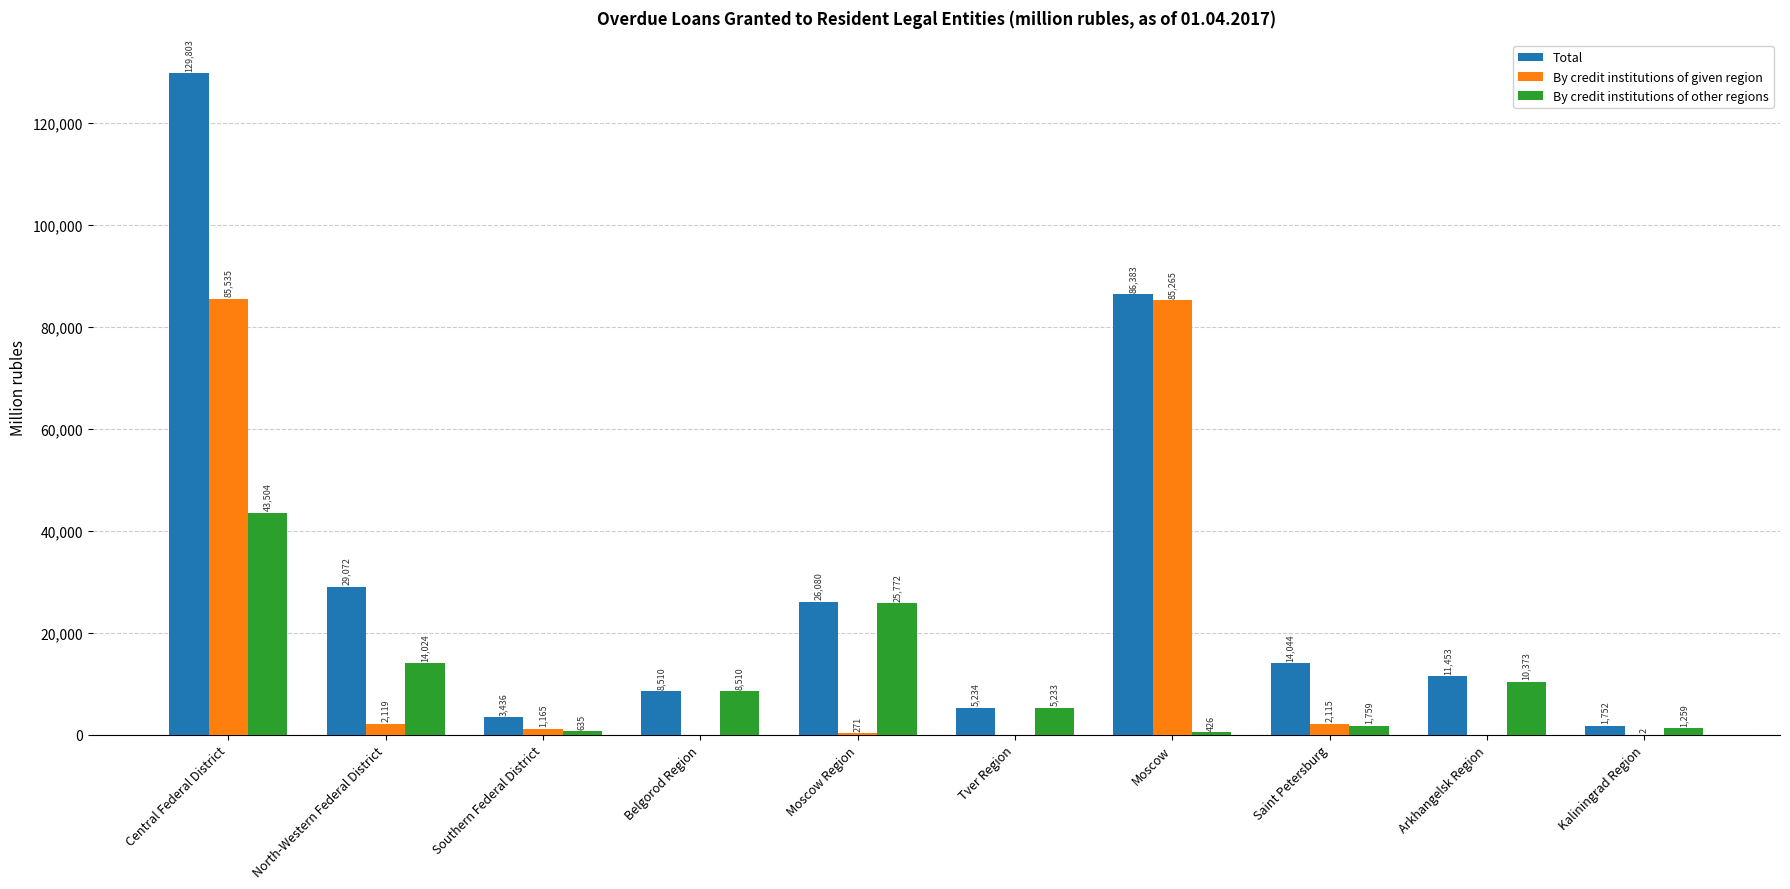

Which series changed the most between Central Federal District and Southern Federal District?

Total